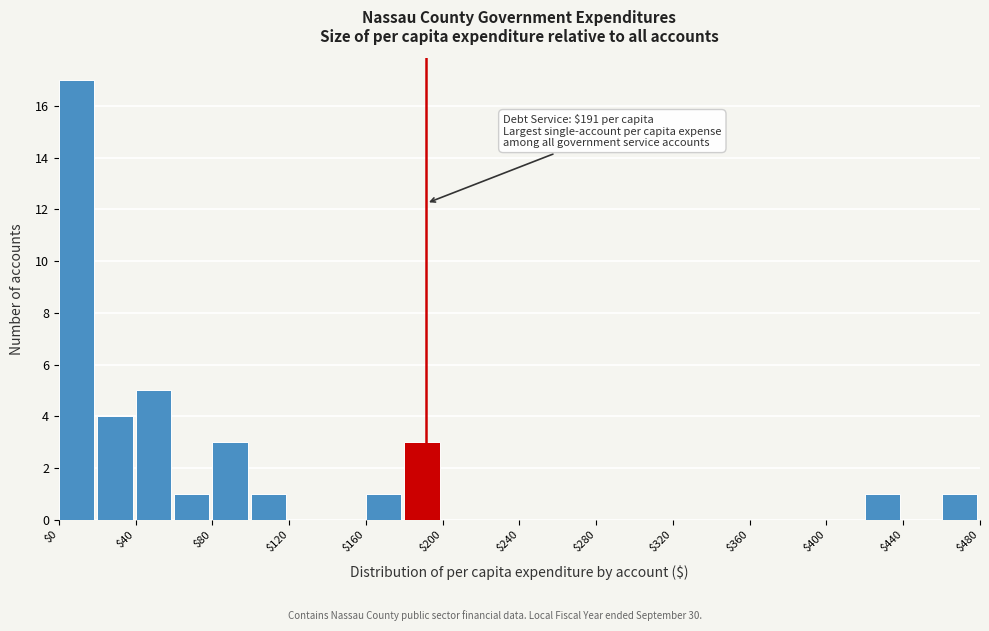

Over which range of the x-axis is the bar tallest?

0 to 20